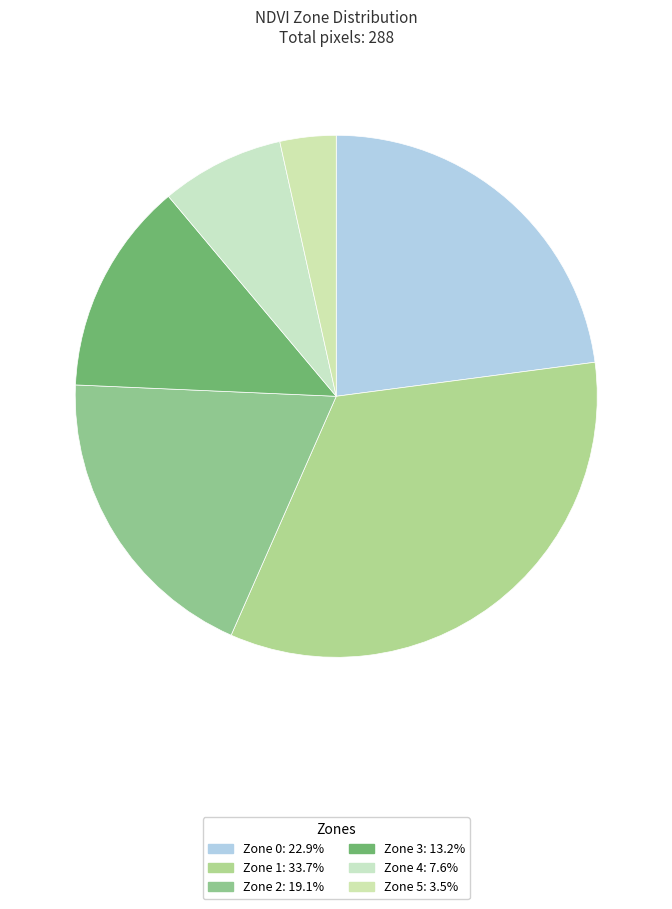

Is there a majority slice in this chart?

No